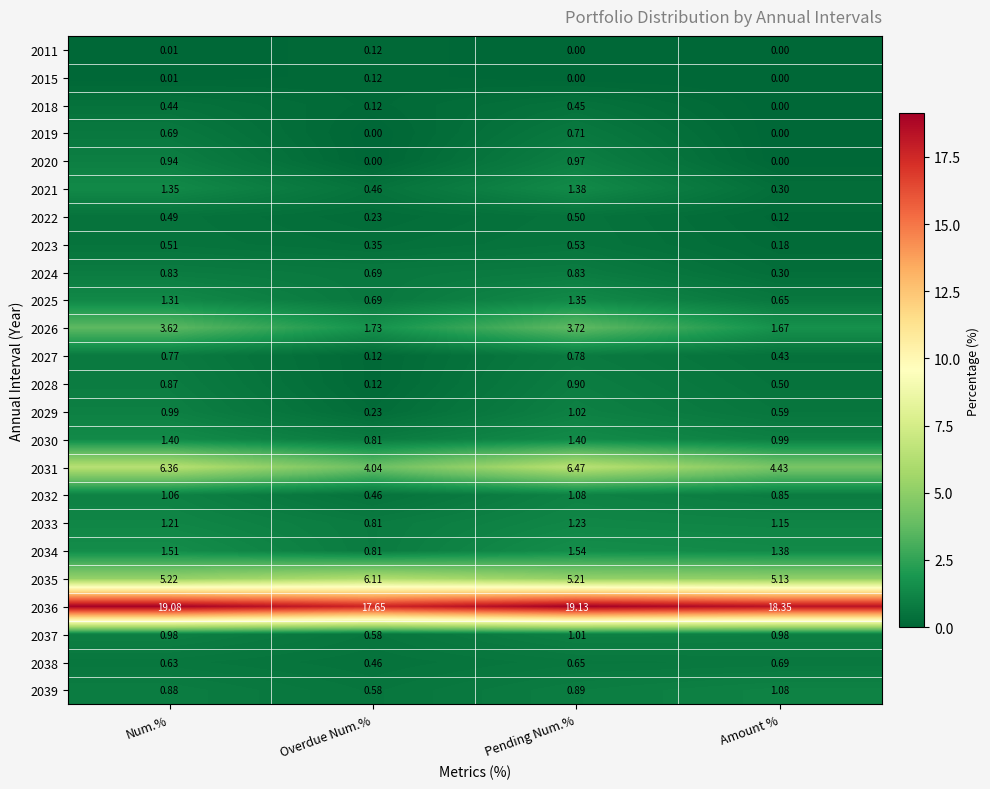

At which label is 2024 closest to 0?

Amount %